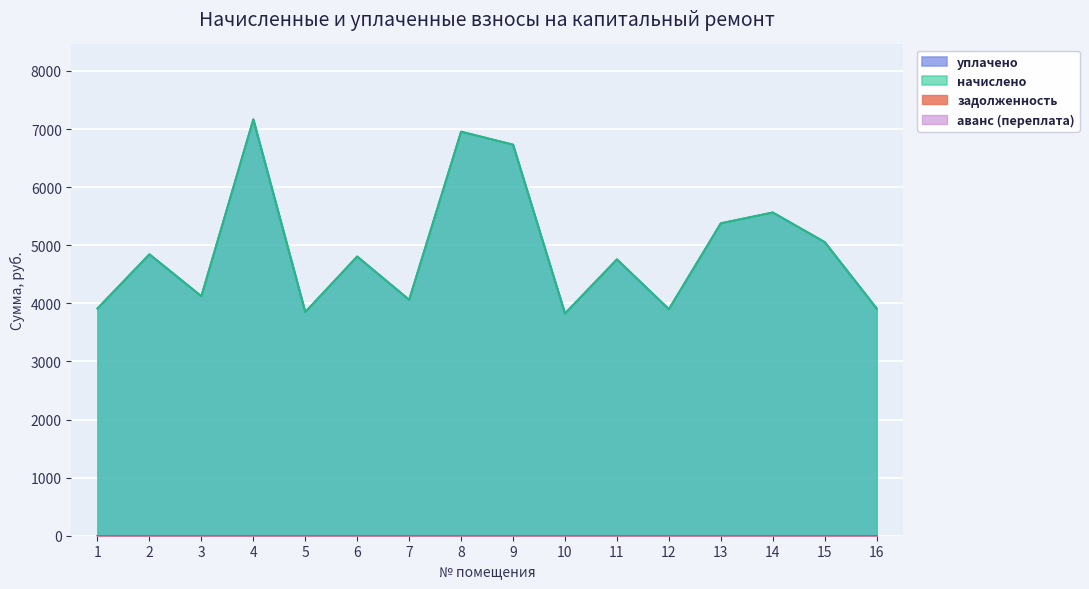

Which series has the widest spread of values?

начислено